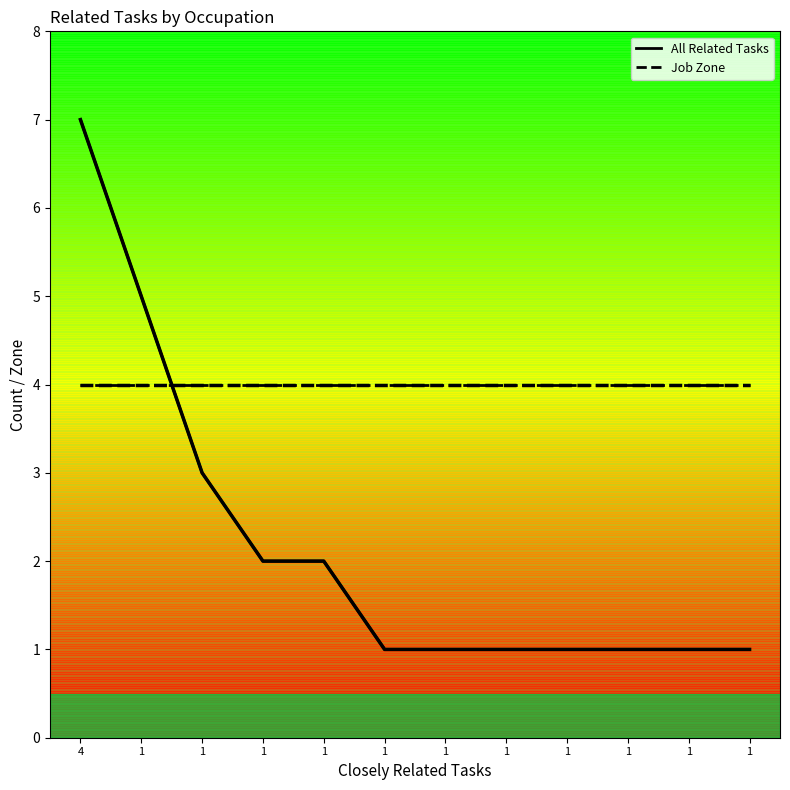

Does the chart display data point markers on the line(s)?

No